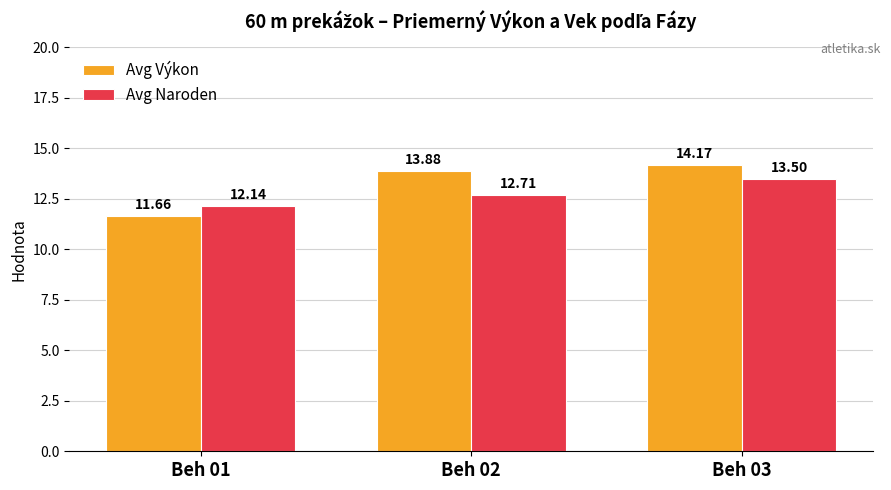

How many Avg Naroden values are between 12 and 13?

2